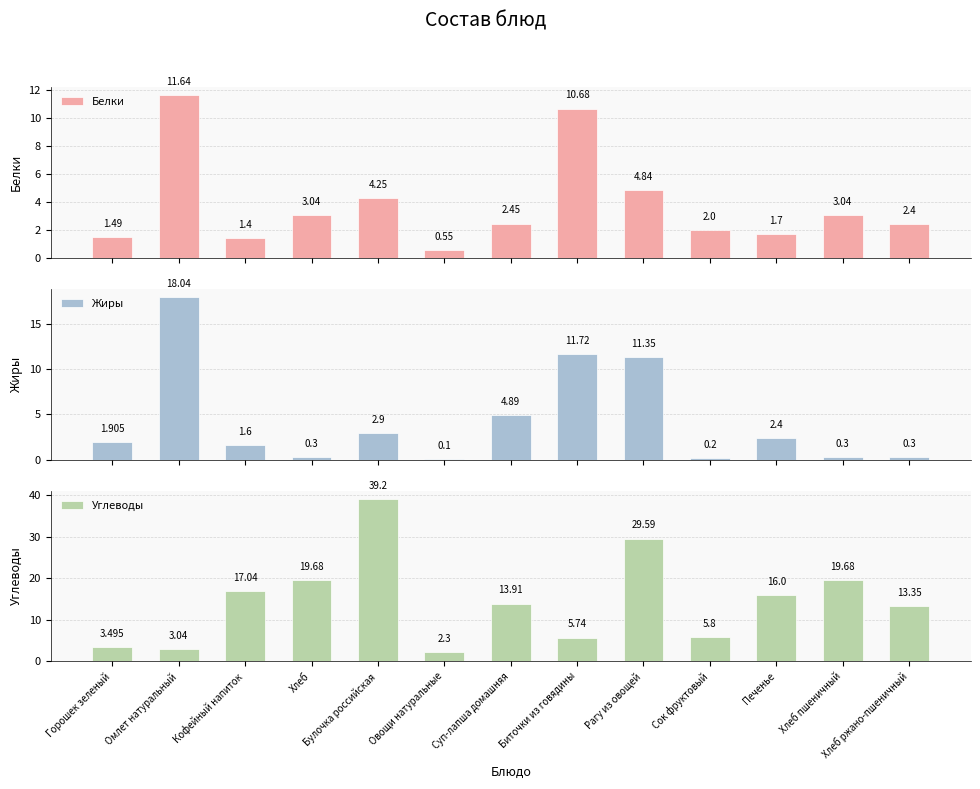

The value of Белки at Горошек зеленый is 0.7. True or false?

False